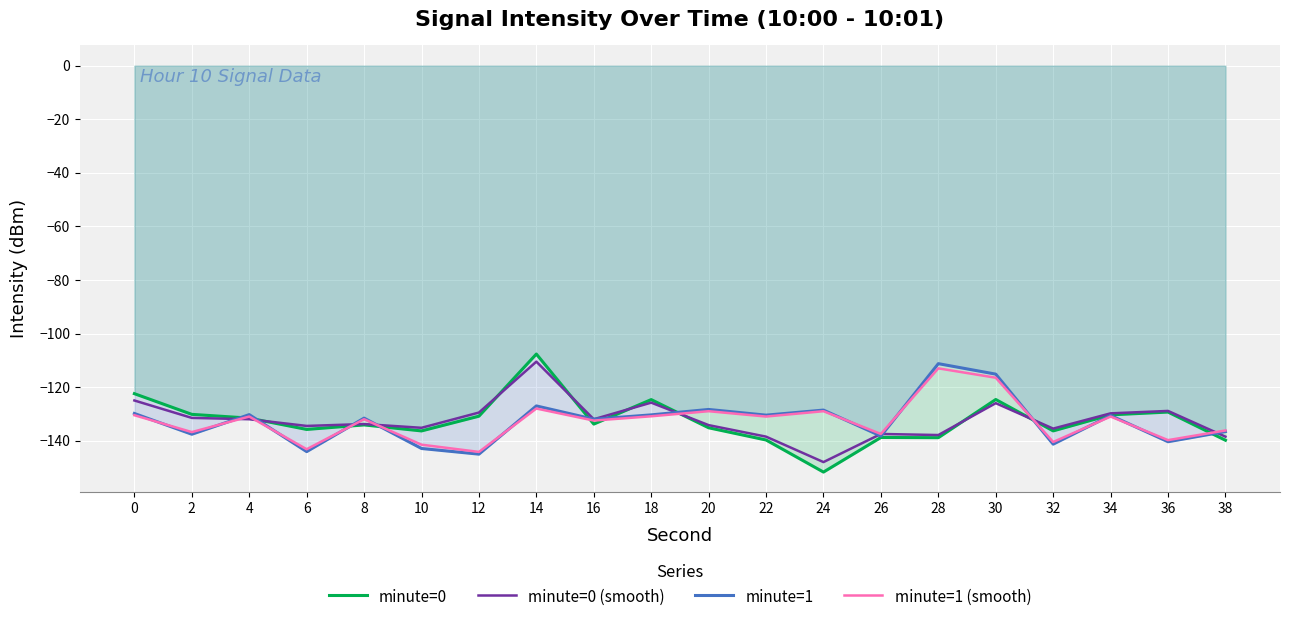

Which label corresponds to the largest value in the chart?

14